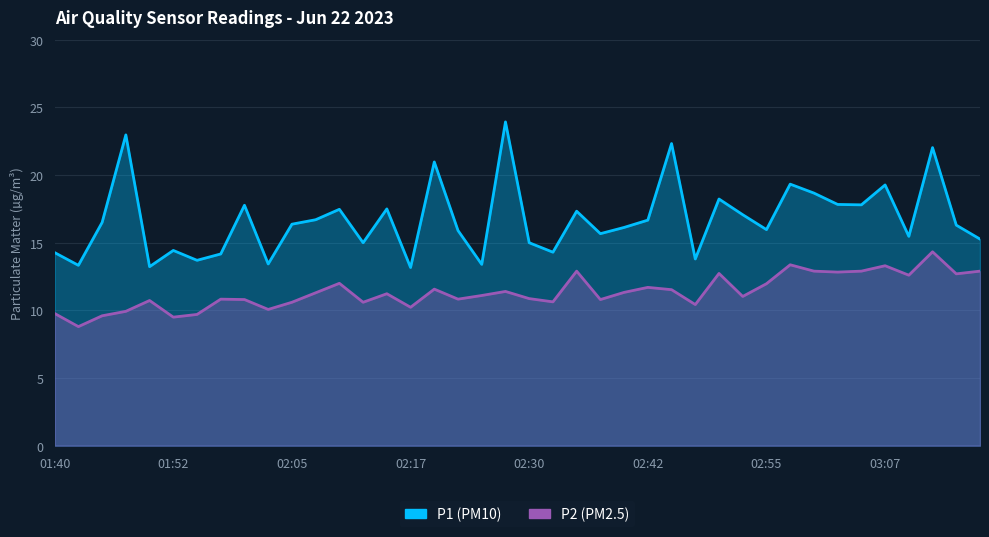

In P2, how many points are higher than both neighbors (excluding endpoints)?

12